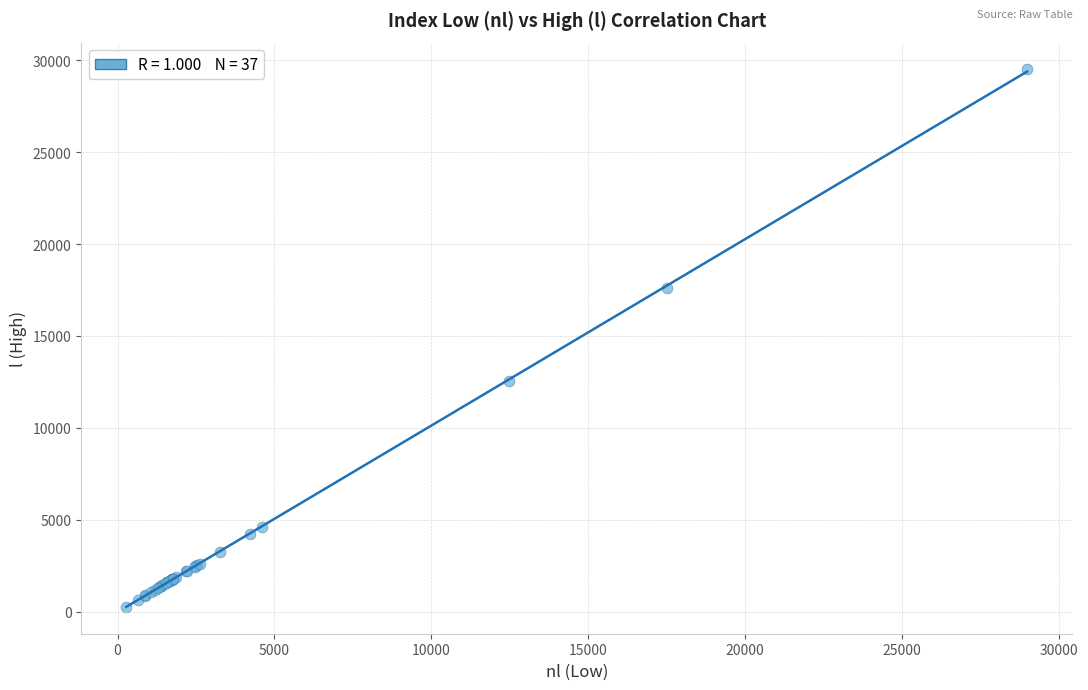

What Y value in the scatter plot is closest to 14889?

12572.3